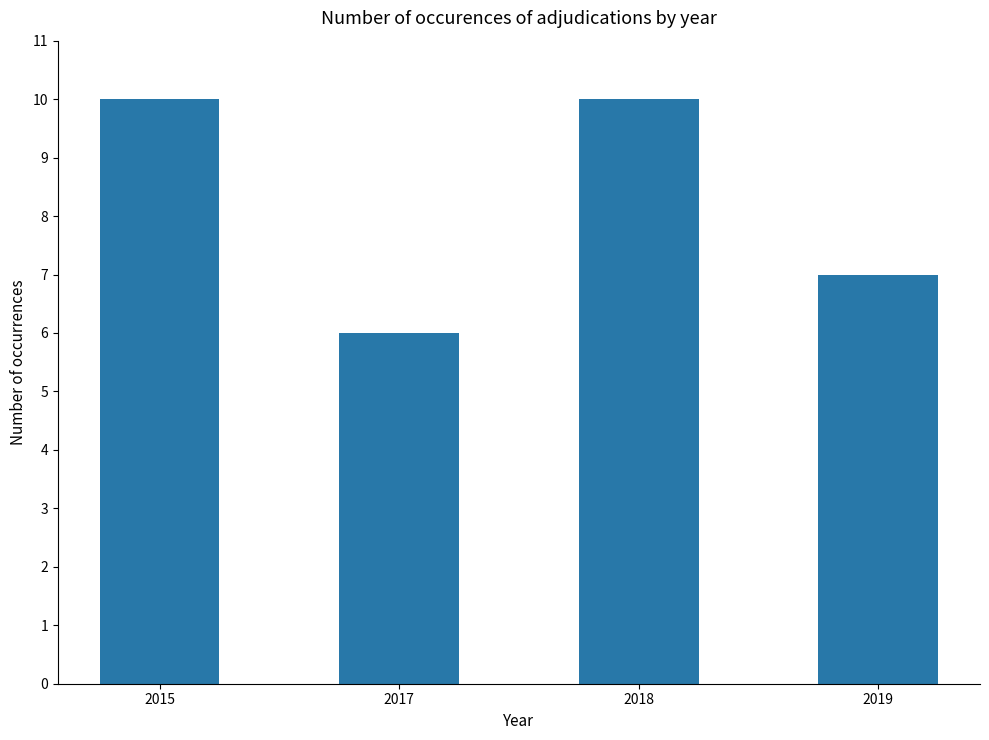

What is the value of the 4th bar from the left?

7